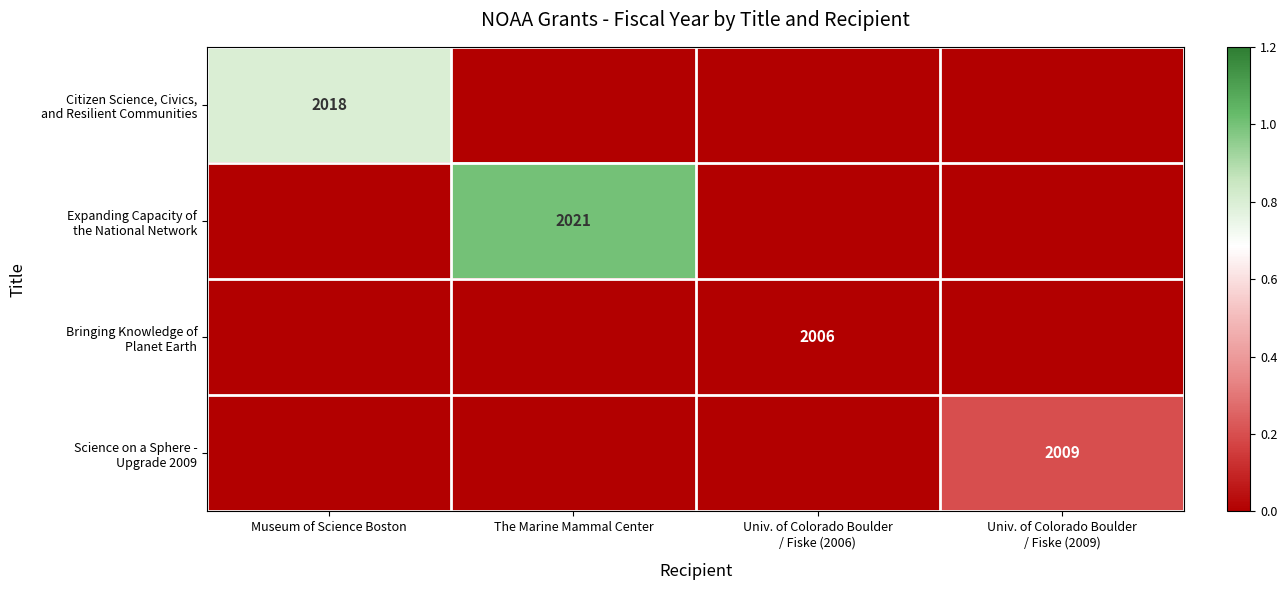

Between Univ. of Colorado Boulder
/ Fiske (2006) and Univ. of Colorado Boulder
/ Fiske (2009), which is larger?

Univ. of Colorado Boulder
/ Fiske (2006)